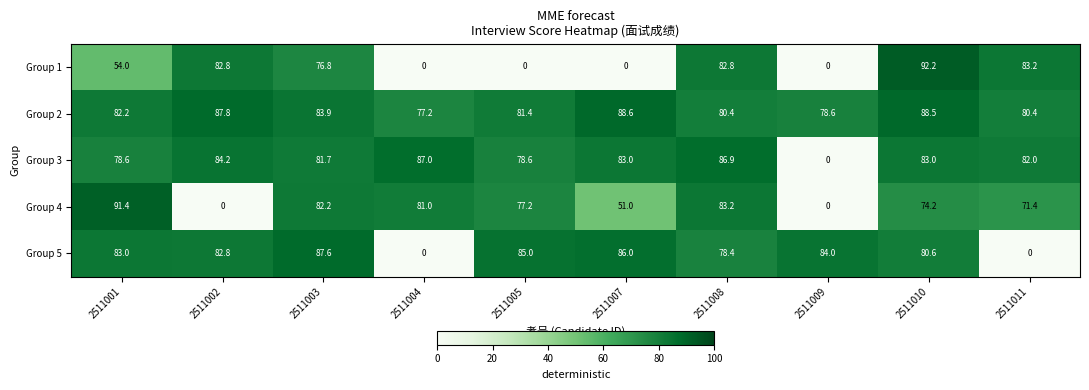

True or false: Group 3 has a value of 84.2 at 2511002.

True